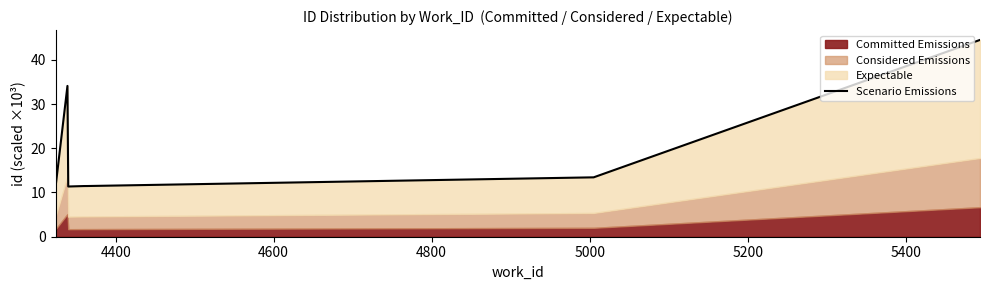

Reading left to right, transcribe all the data shown in this chart.

11.3	34.1	11.4	11.5	11.5	13.4	44.5